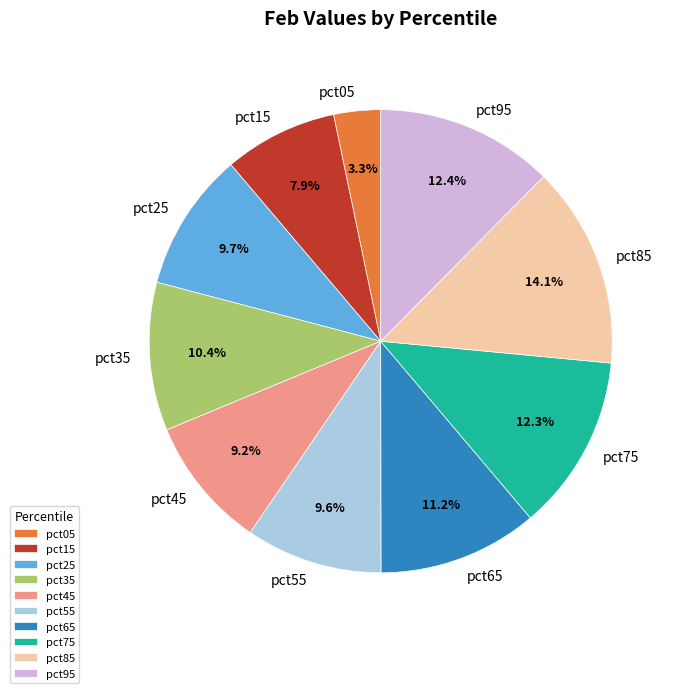

Combined, what portion of the pie is pct45 and pct65?

20.4%